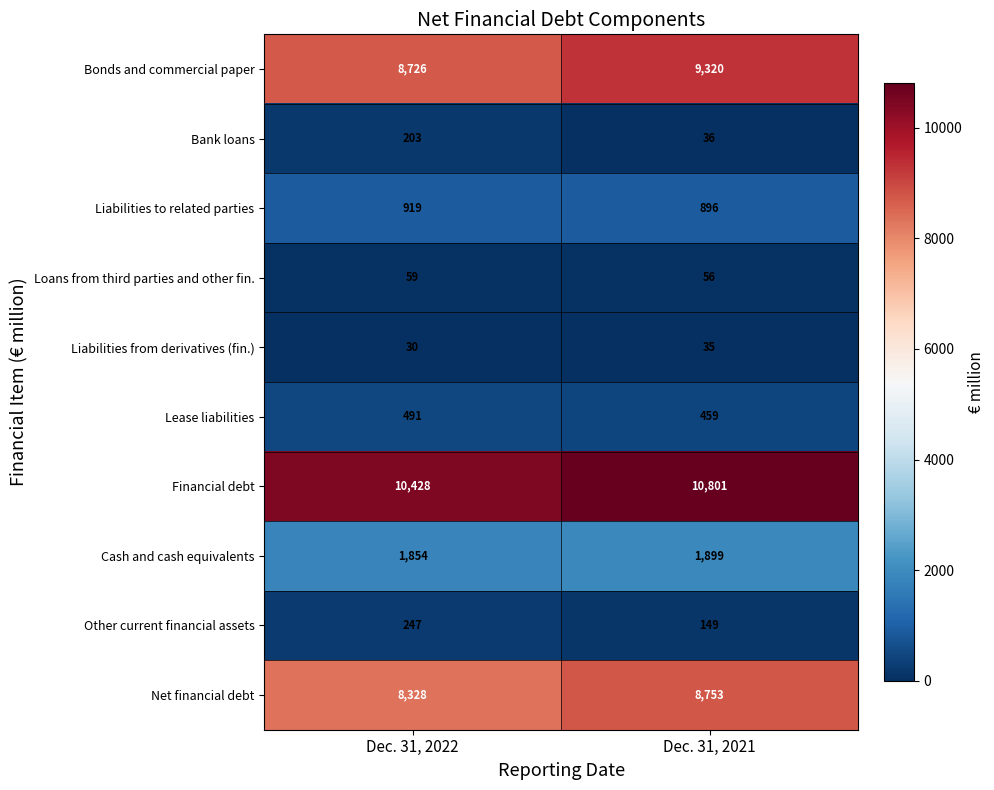

What is the spread (max minus min) of values at Dec. 31, 2022?

10398